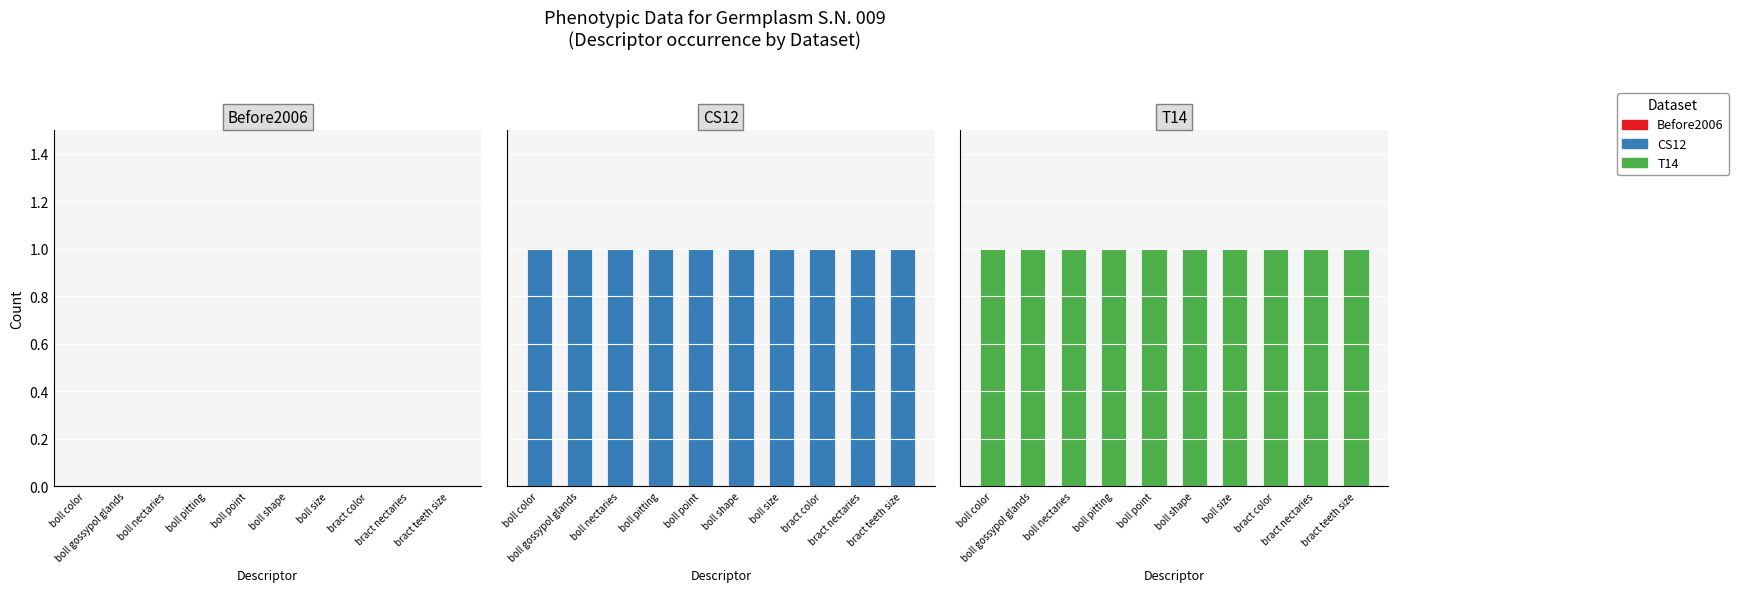

What is the total value across all series at boll shape?

2